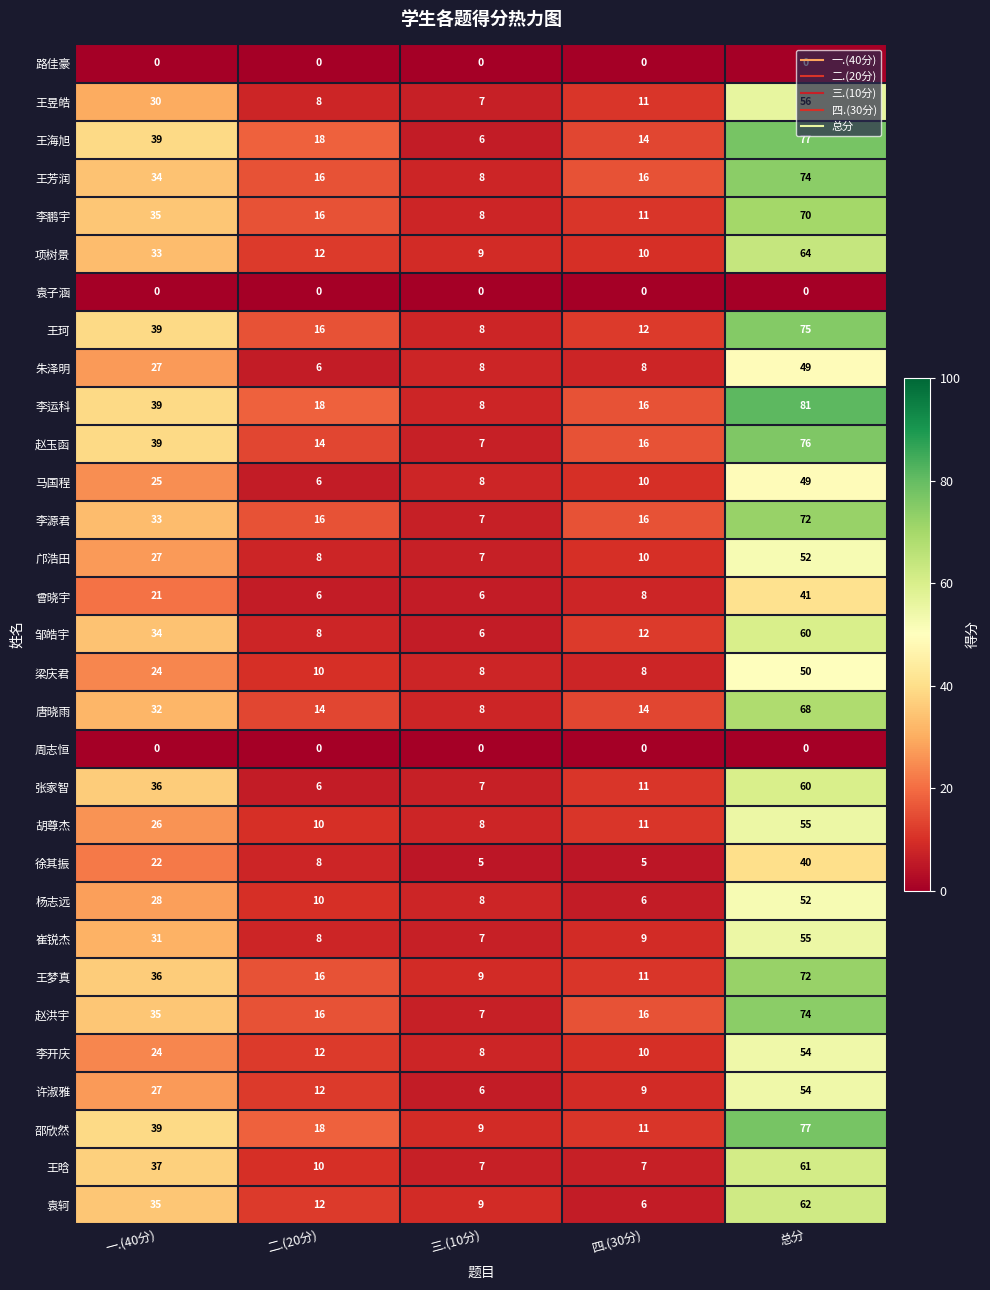

What is the lowest value of the 马国程 series?

6